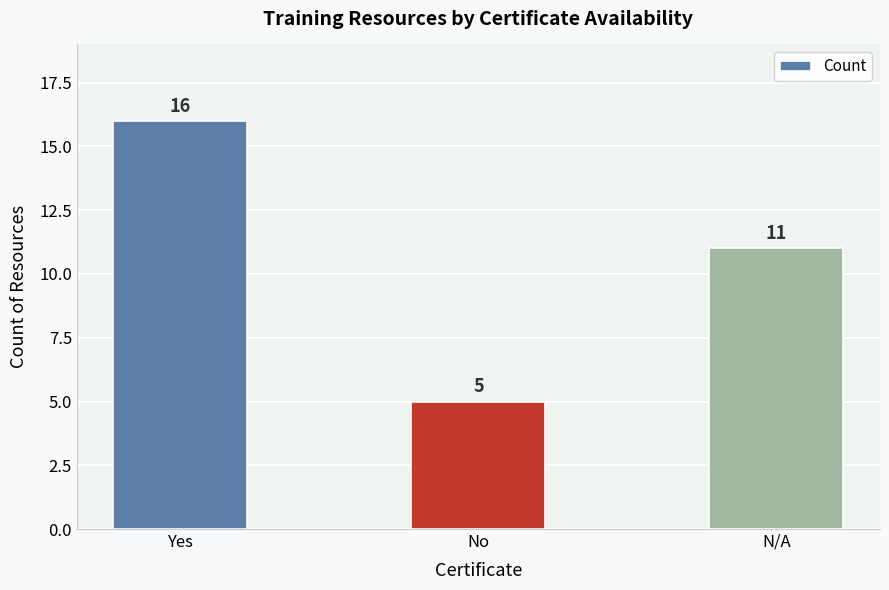

Where is the data nearest to the value 10?

N/A